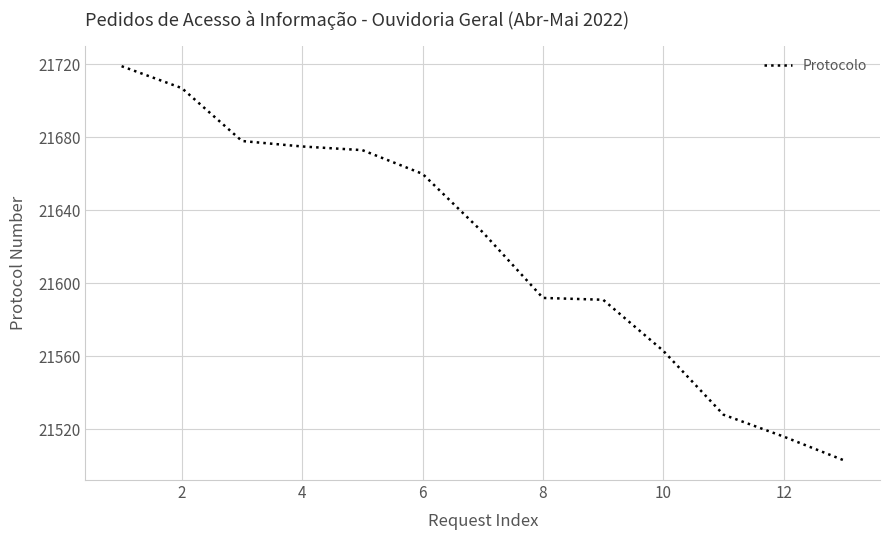

What is the smallest value displayed?

21503